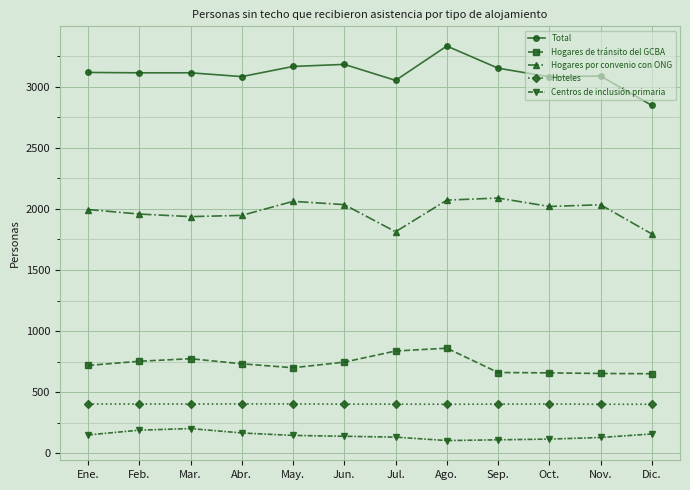

What is the highest value of the Hogares por convenio con ONG series?

2089